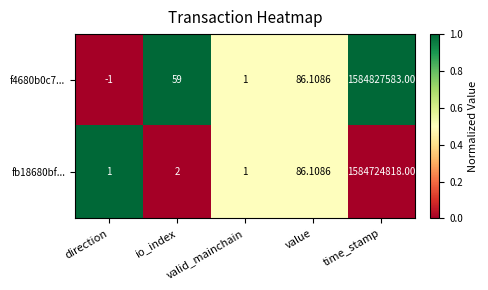

Where is f4680b0c7... nearest to the value 792413791?

value